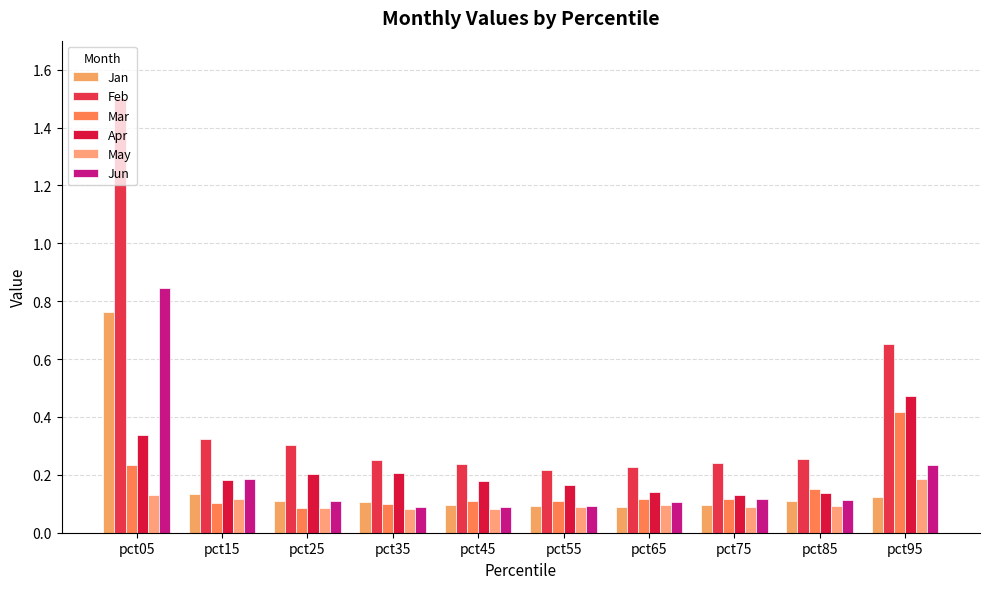

The Jun series shows 0.1 at pct45. True or false?

True